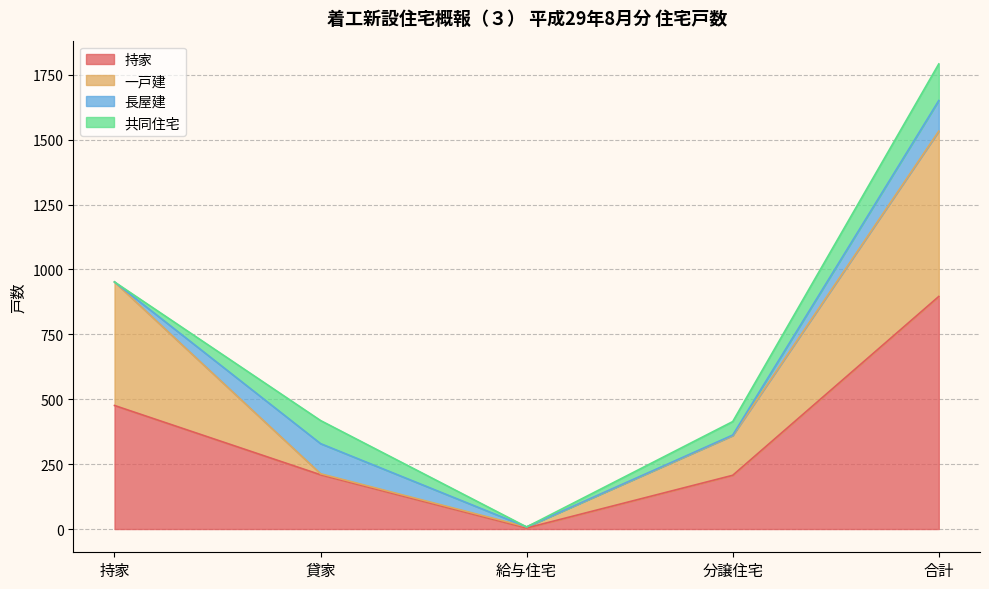

What is the highest value of the 持家 series?

896